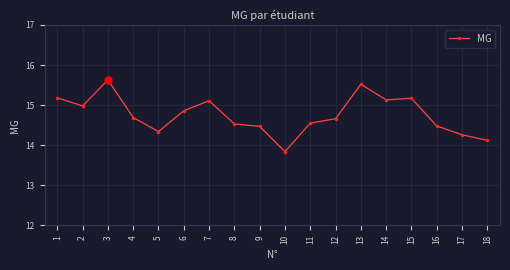

Count the number of categories in the chart.

18